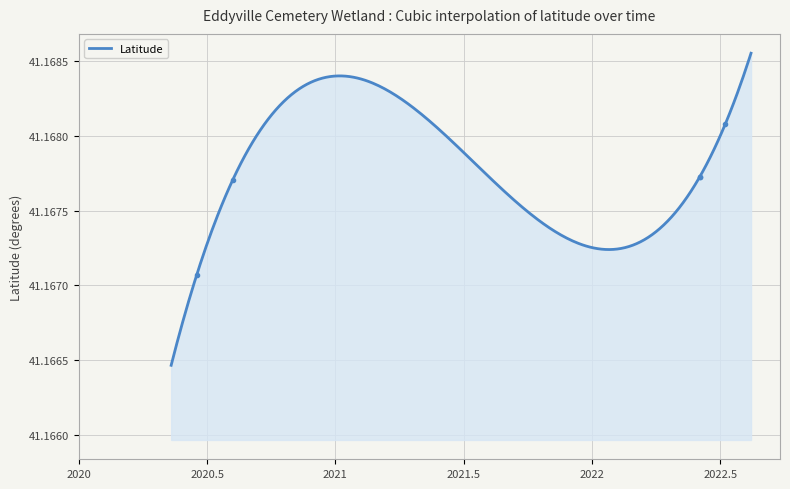

True or false: the data shows 58.6 at 2020-06-18.

False